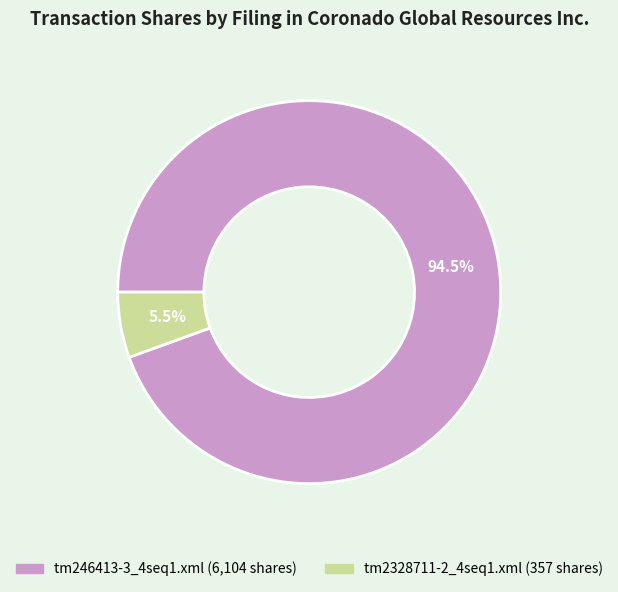

Which slice is the smallest?

tm2328711-2_4seq1.xml